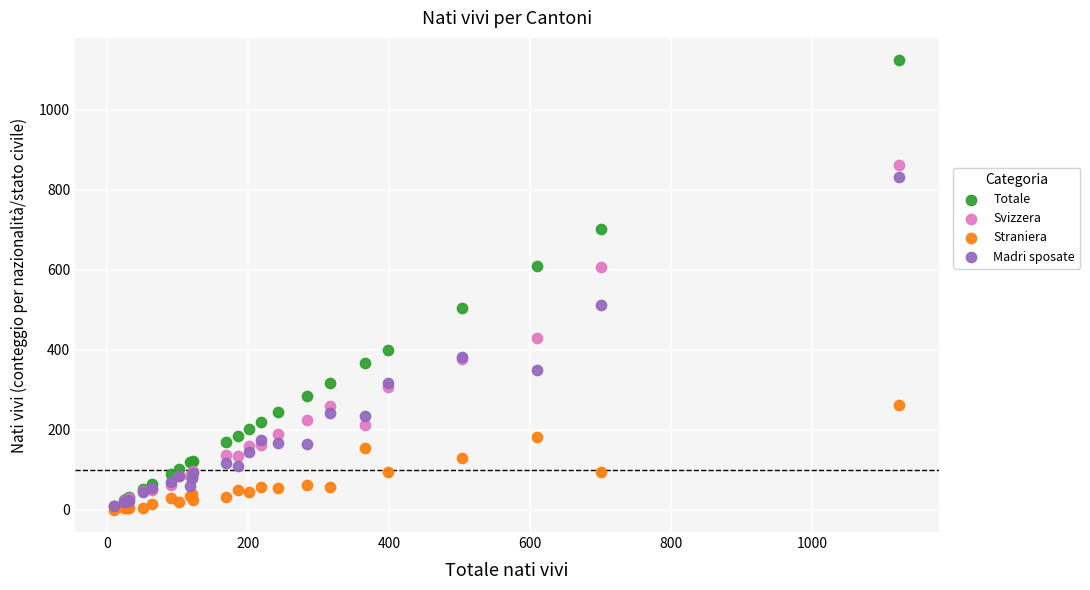

What are all the series names shown in the legend?

Totale, Svizzera, Straniera, Madri sposate